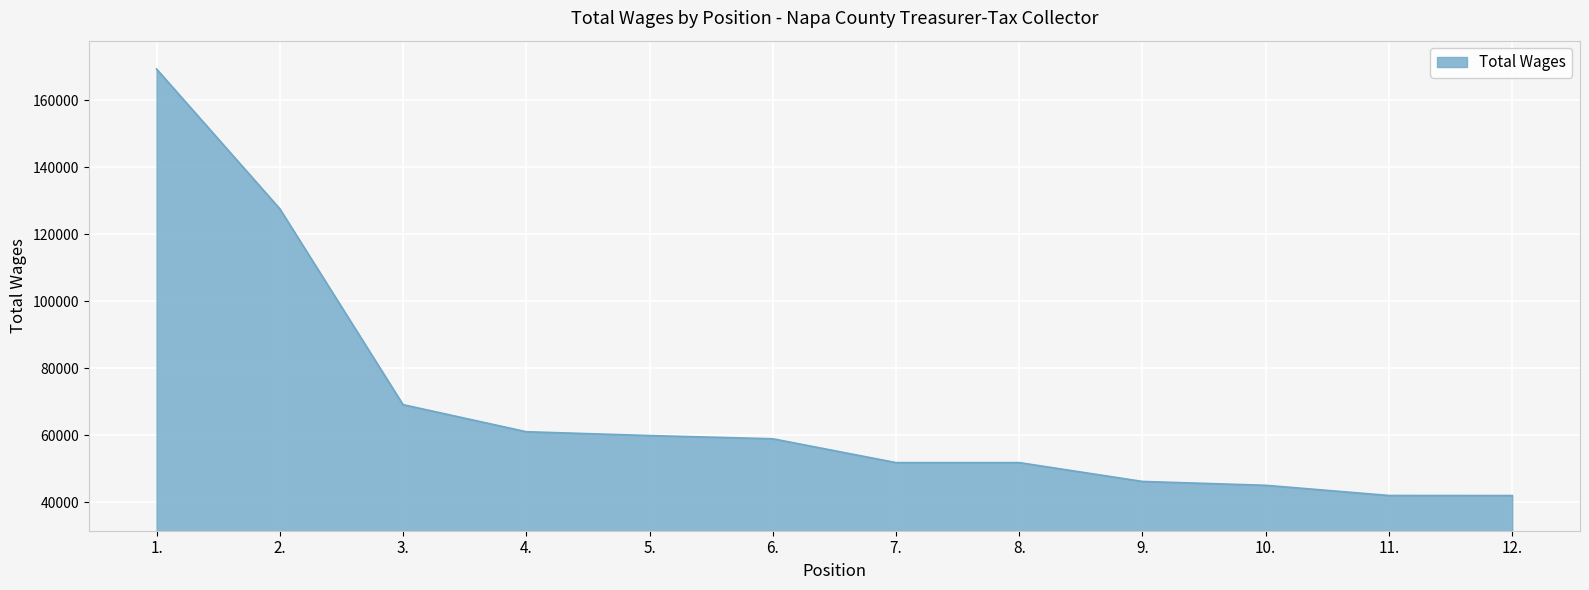

What is the ratio of the value at 4. to the value at 9.?

1.3